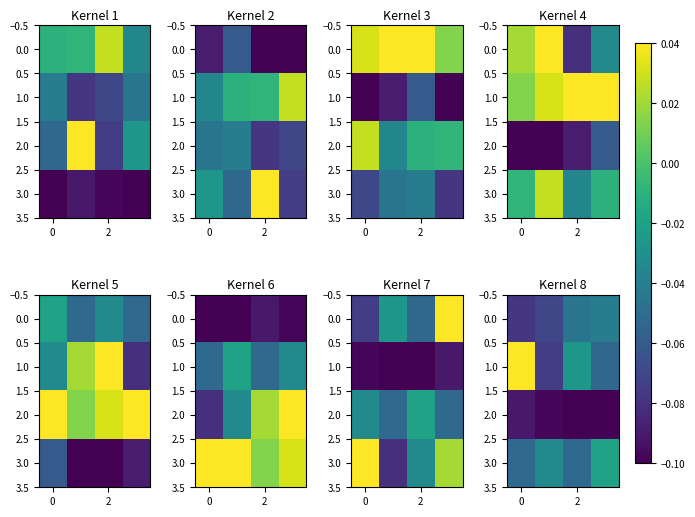

Which has a higher value, 2 or 0?

2